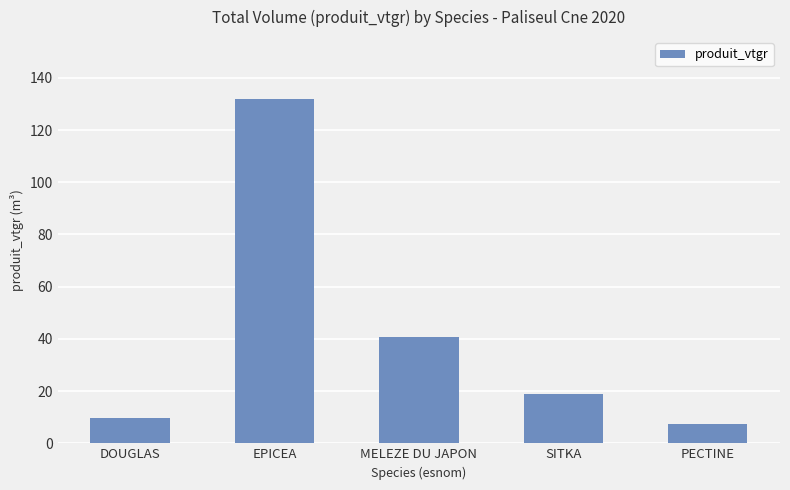

Read the value at SITKA.

18.7